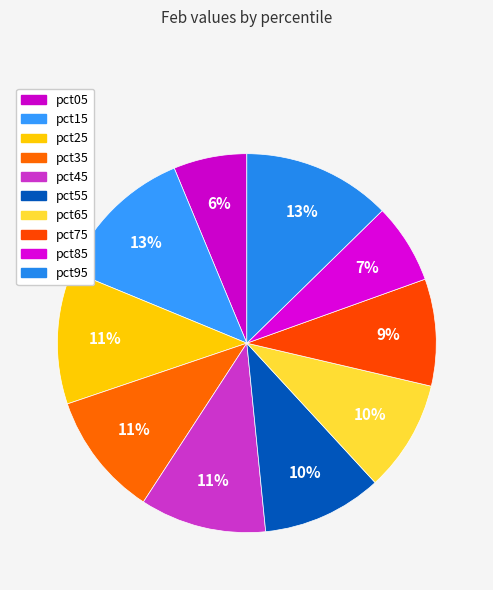

How many segments does this pie chart have?

10